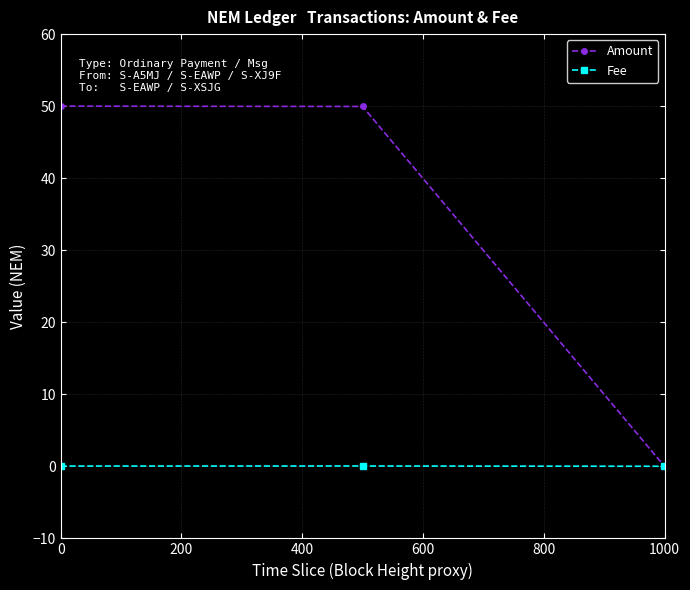

What is the sum of all Amount values?

100.0